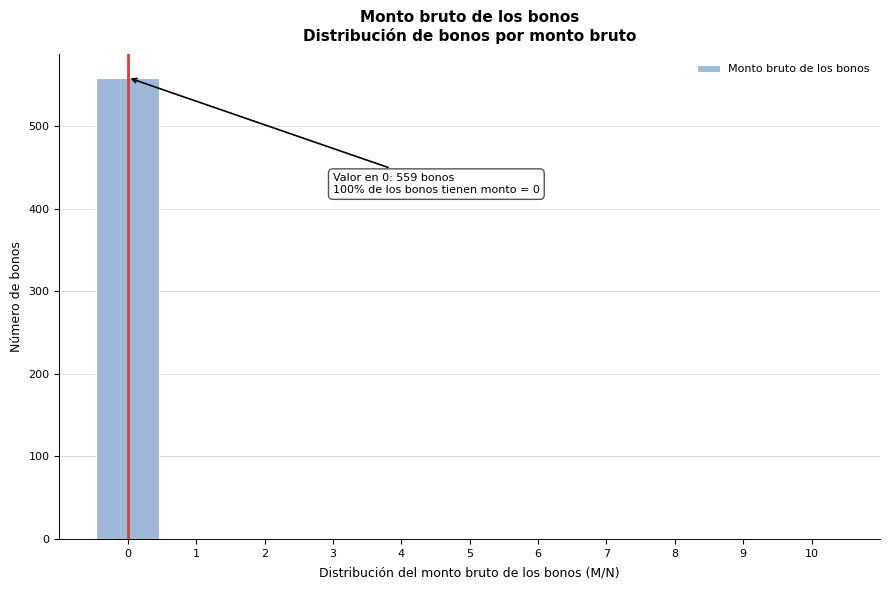

Over which range of the x-axis is the bar tallest?

-0.5 to 0.5